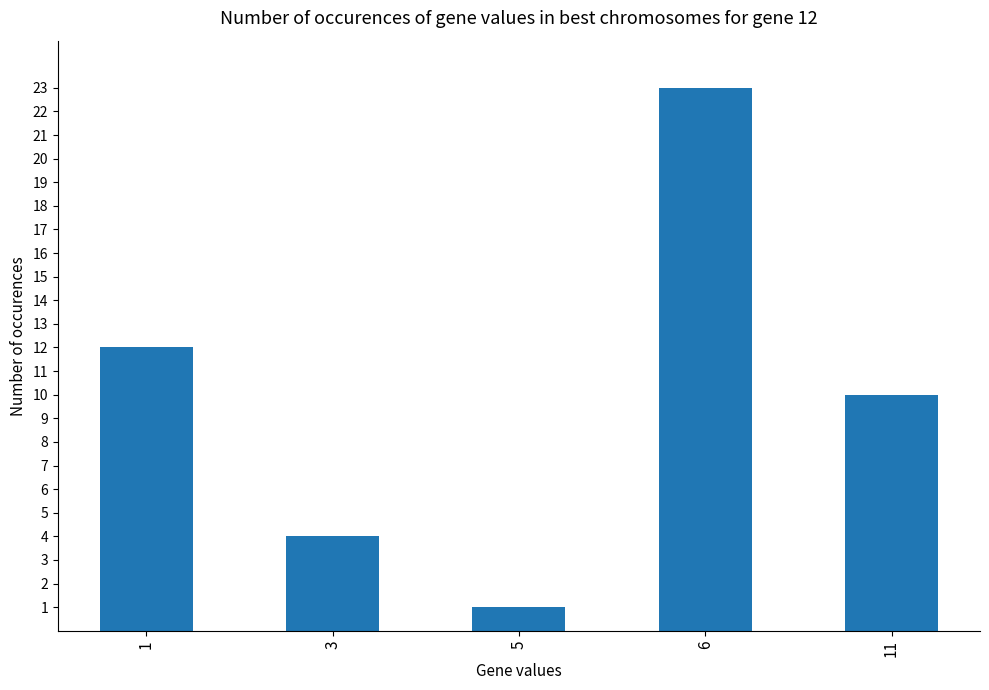

Approximately how many times larger is the value at 3 compared to 5?

4.0